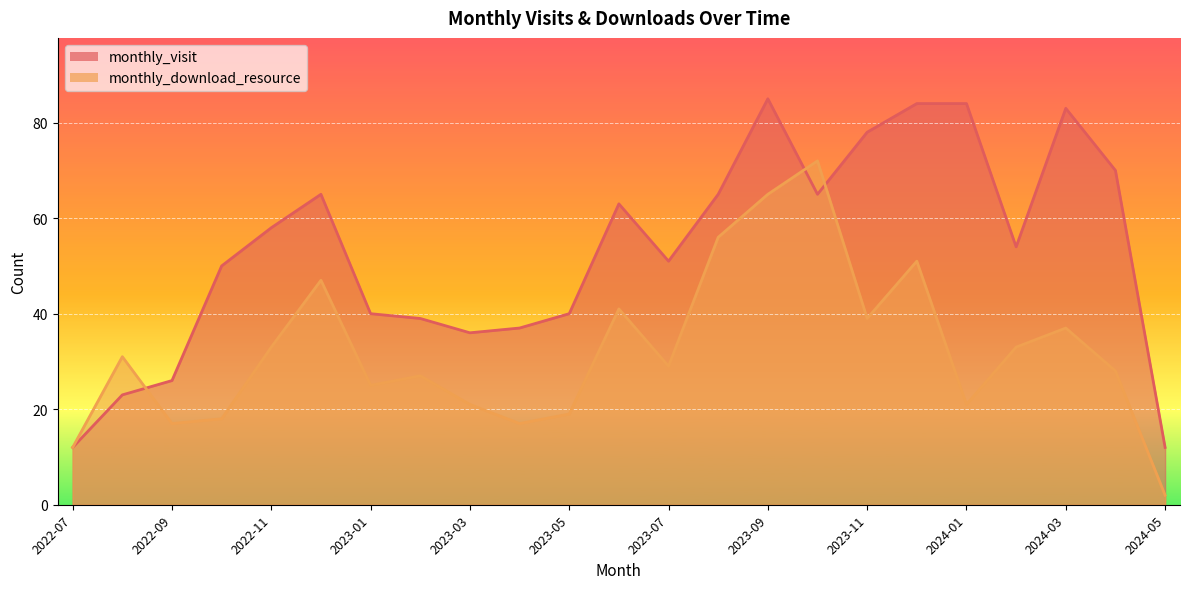

At which category is the sum across all series the highest?

2023-09